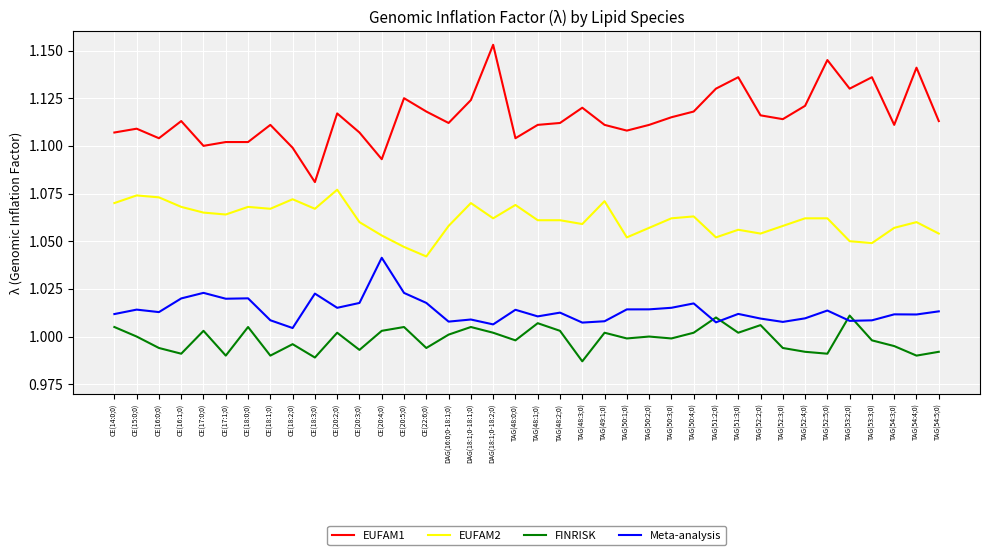

Which series has the widest spread of values?

EUFAM1